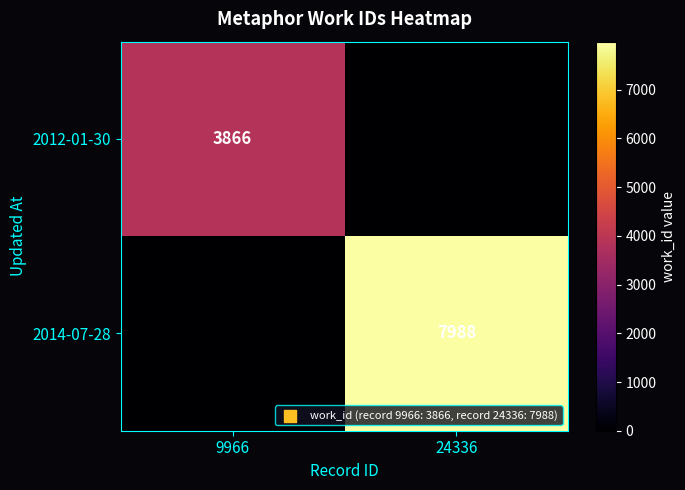

Is the value of 2012-01-30 at 9966 greater than the value of 2014-07-28 at 24336?

No